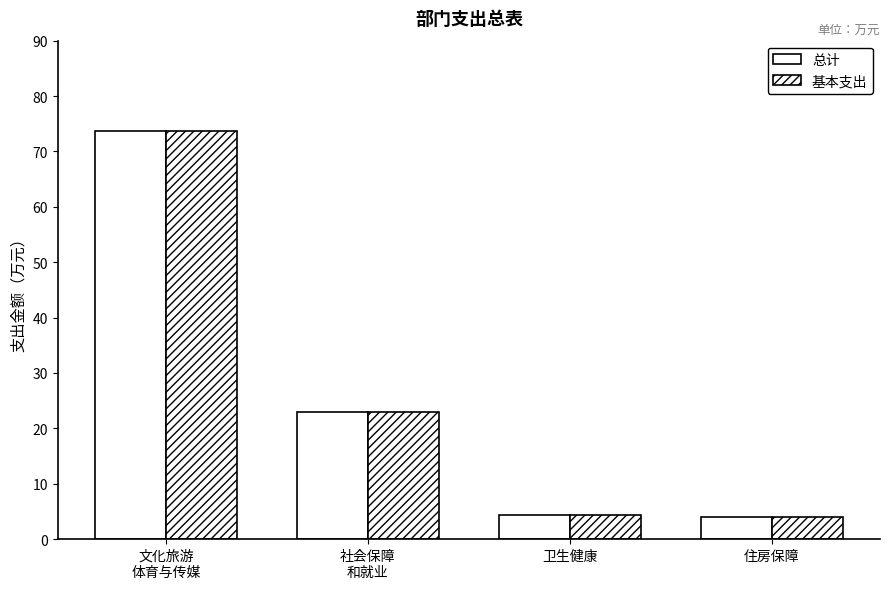

Where does the 总计 series first go above 22?

文化旅游
体育与传媒